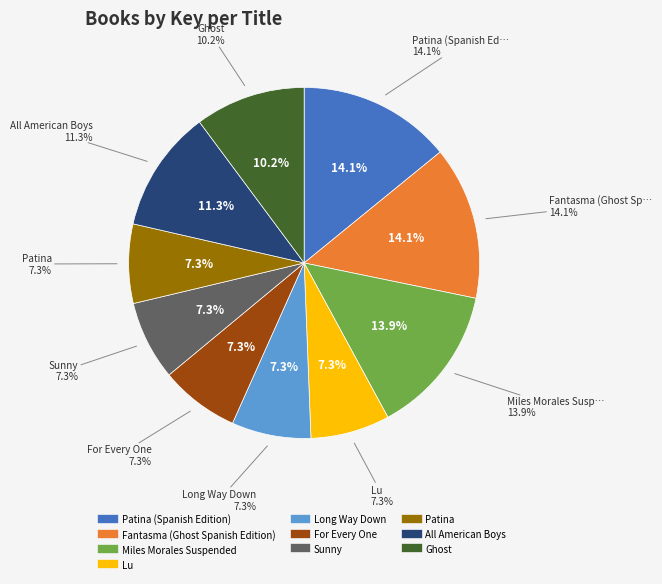

To the nearest percent, what is the average slice percentage?

10%